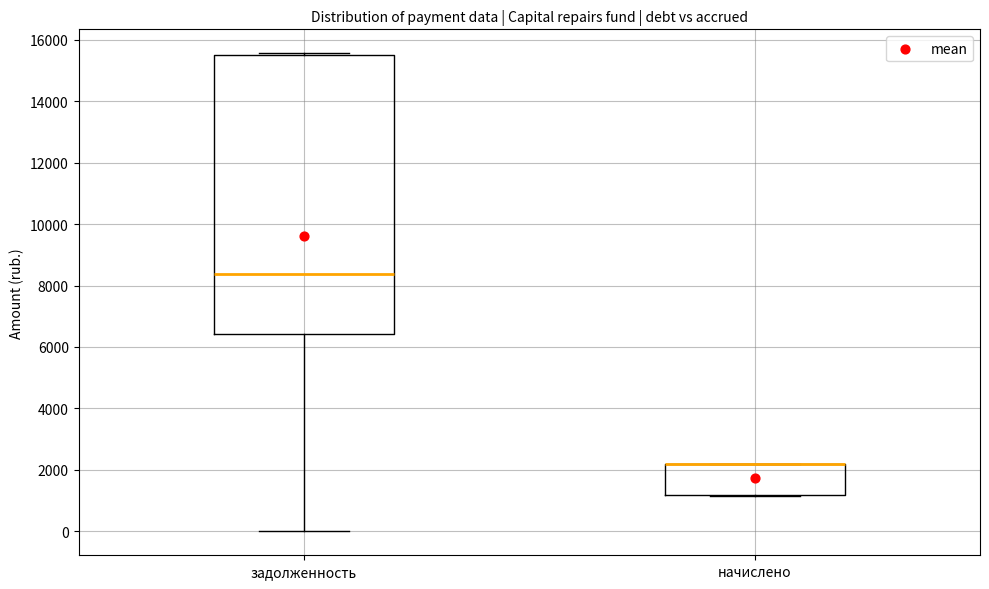

Reading left to right, transcribe this box plot: for each box, give where its median line is, the range the box spans, and where its two whiskers end, as read against the y-axis. The values are not printed on the chart, so give them approximately, as read against the axis.

задолженность: median 8400, box 6400 to 15600, whiskers 0 to 15600
начислено: median 2200 (drawn on the box's upper edge), box 1200 to 2200, whiskers 1200 to 2200